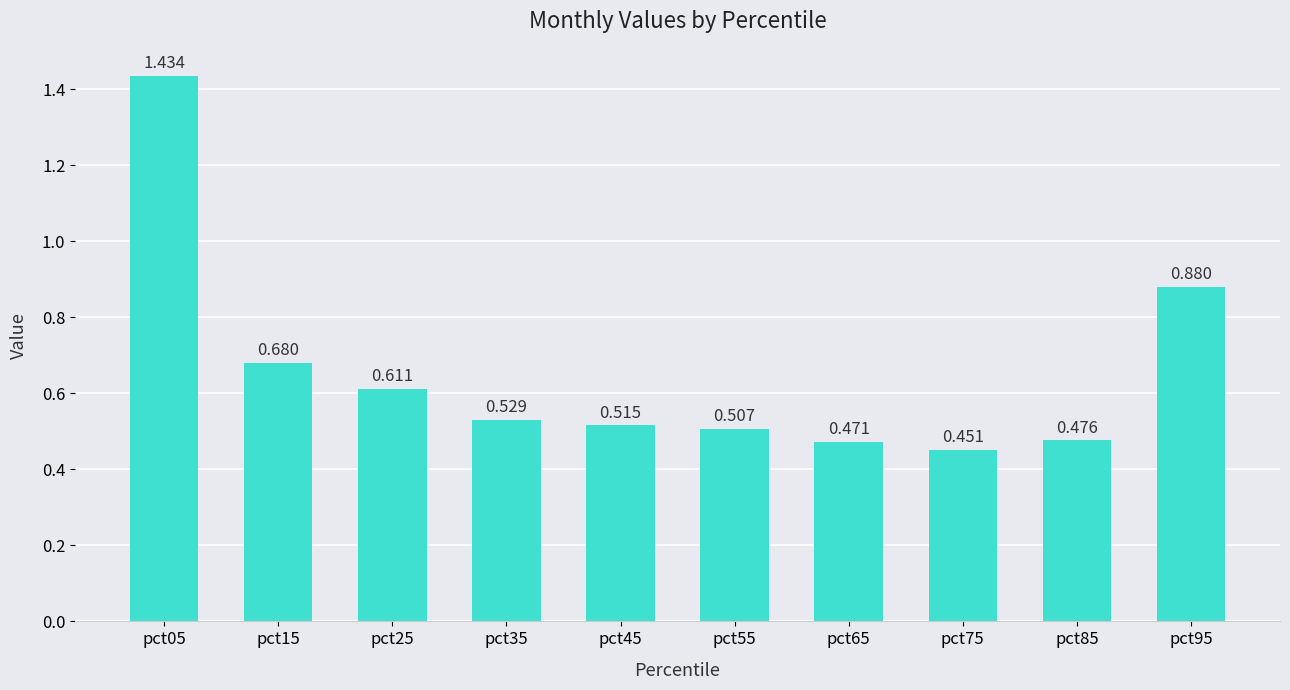

How many data points does each series have?

10